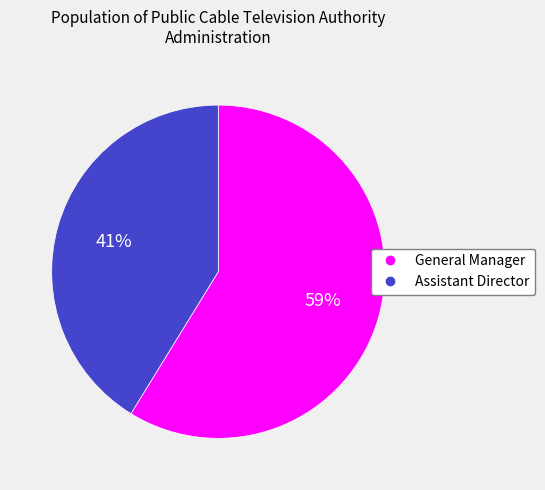

To the nearest percent, what is the difference between the Assistant Director and General Manager slice percentages?

18%